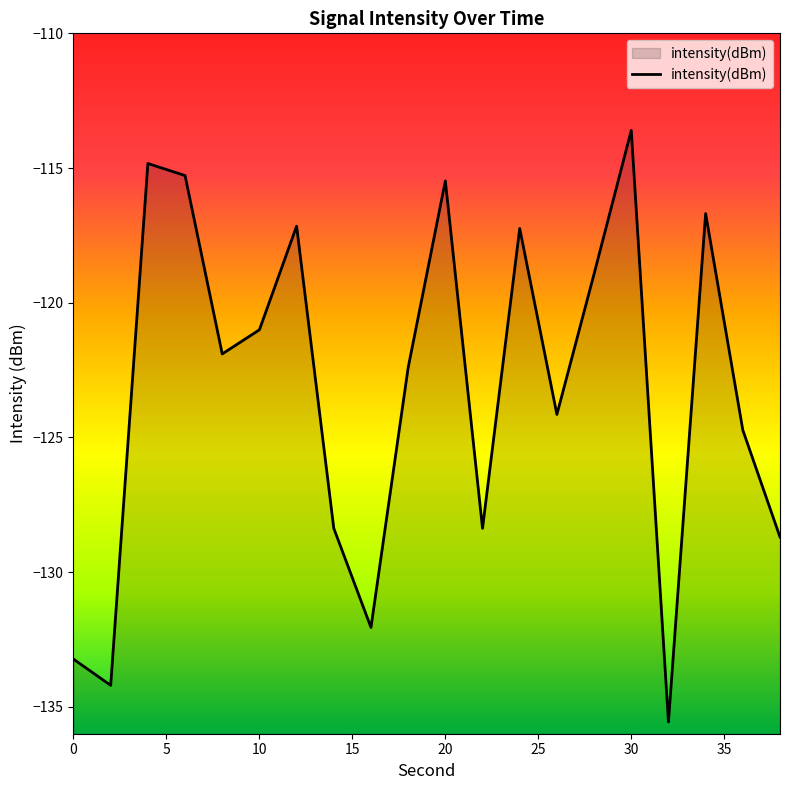

Count the number of categories in the chart.

20